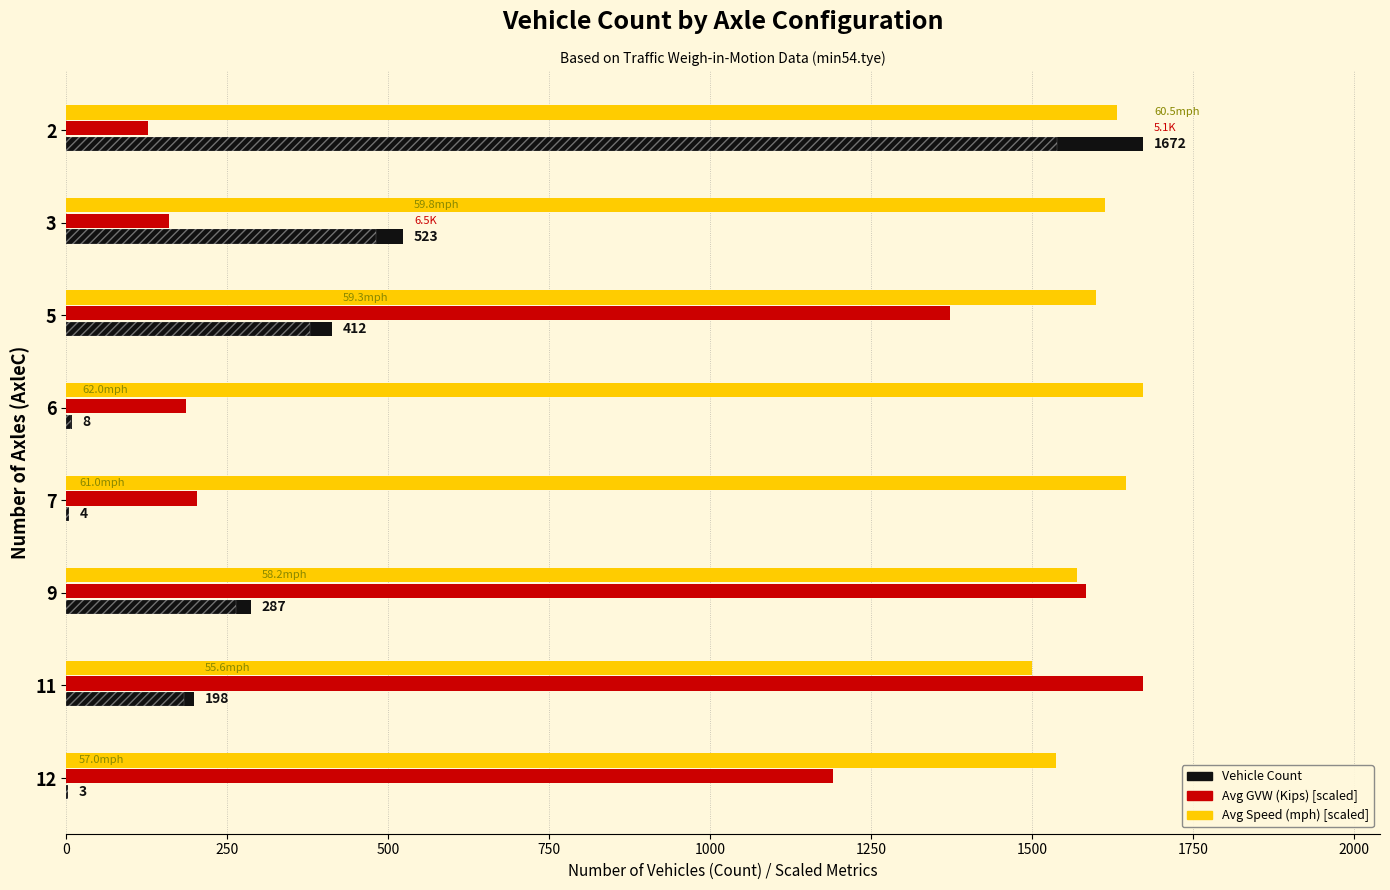

Rank the series by their average value, from lowest to highest.

Vehicle Count, Avg GVW (Kips) [scaled], Avg Speed (mph) [scaled]